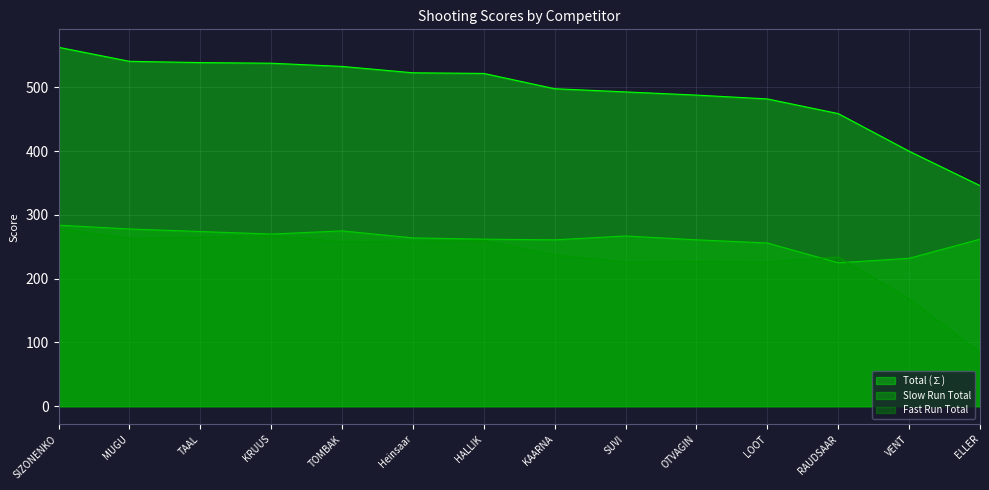

Which category has the highest value across all series?

SIZONENKO